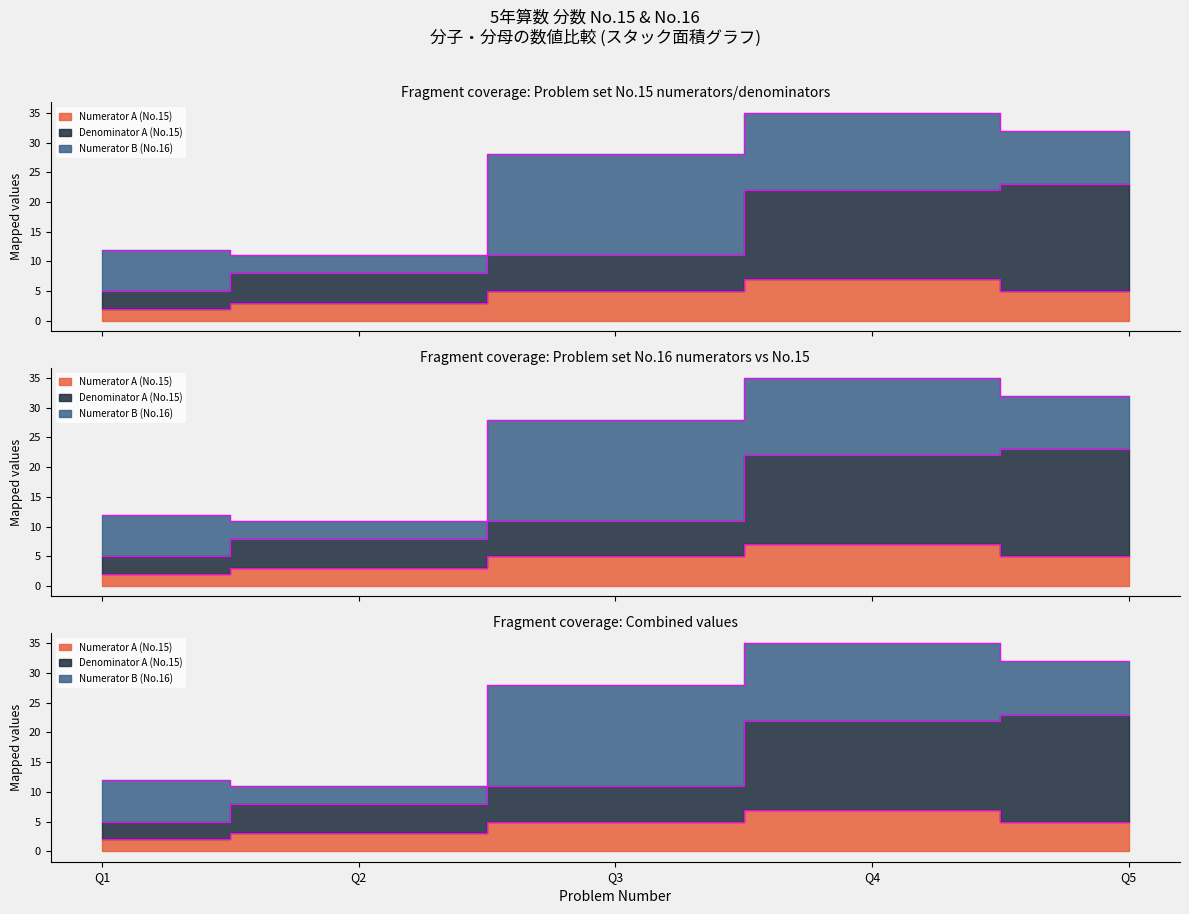

Is the value of Denominator A (No.15) at Q1 greater than the value of Numerator A (No.15) at Q3?

No